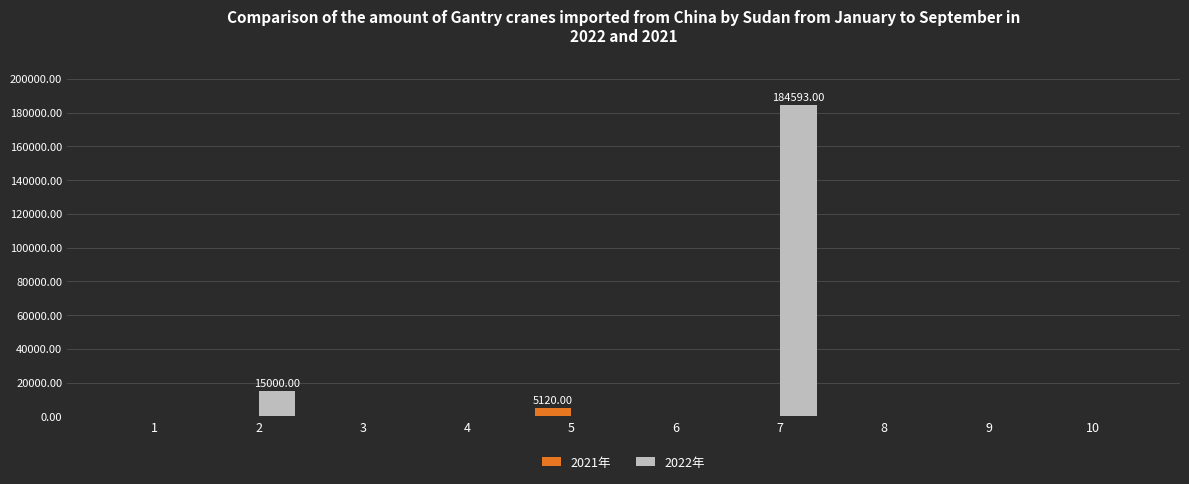

The 2022年 series shows -82721 at 5. True or false?

False